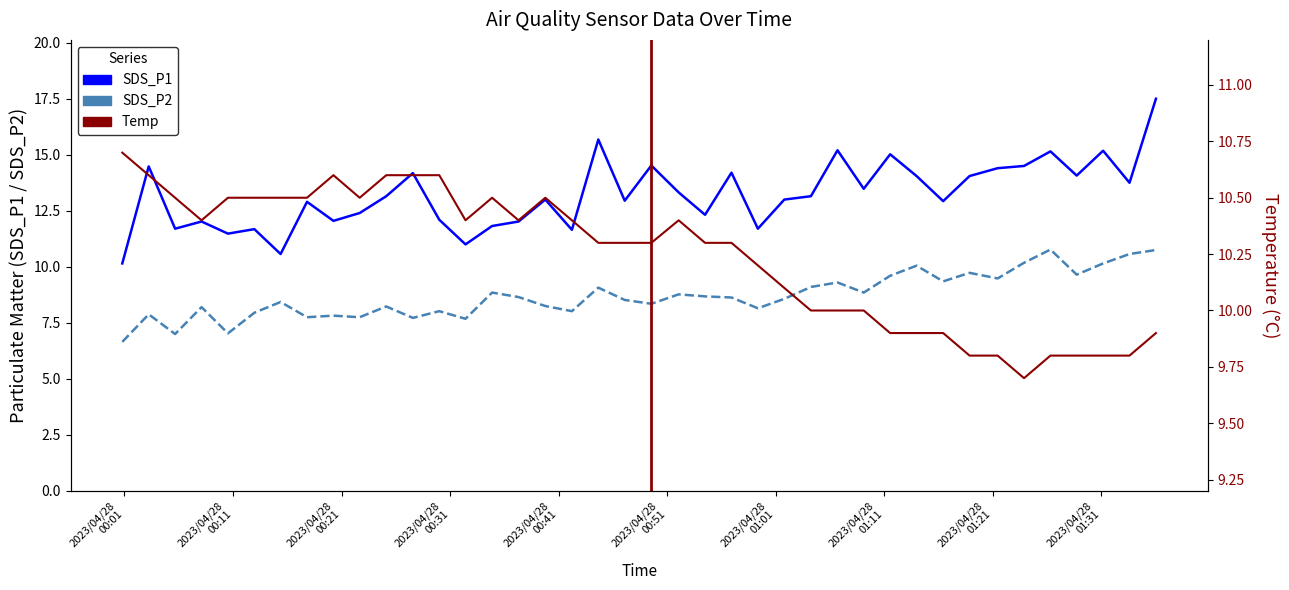

Between 2023/04/28
01:11 and 2023/04/28
00:51, which is larger?

2023/04/28
01:11